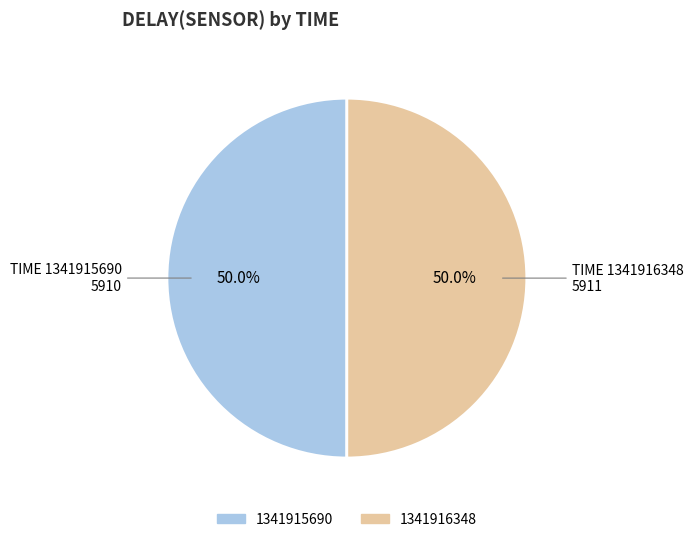

Approximately how many times larger is the value at 1341915690 compared to 1341916348?

1.0